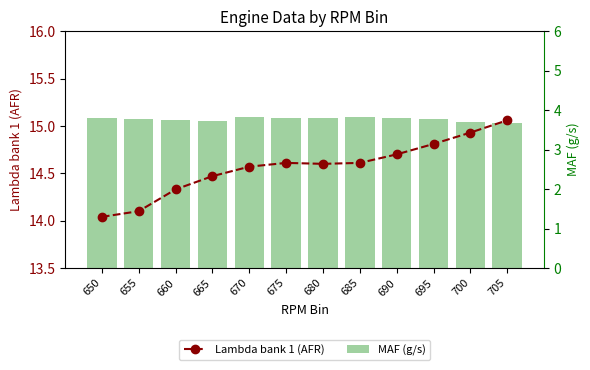

Reading left to right, extract all data points from this chart.

Lambda bank 1 (AFR): 14.0	14.1	14.3	14.5	14.6	14.6	14.6	14.6	14.7	14.8	14.9	15.1
MAF (g/s): 3.8	3.8	3.8	3.7	3.8	3.8	3.8	3.8	3.8	3.8	3.7	3.7